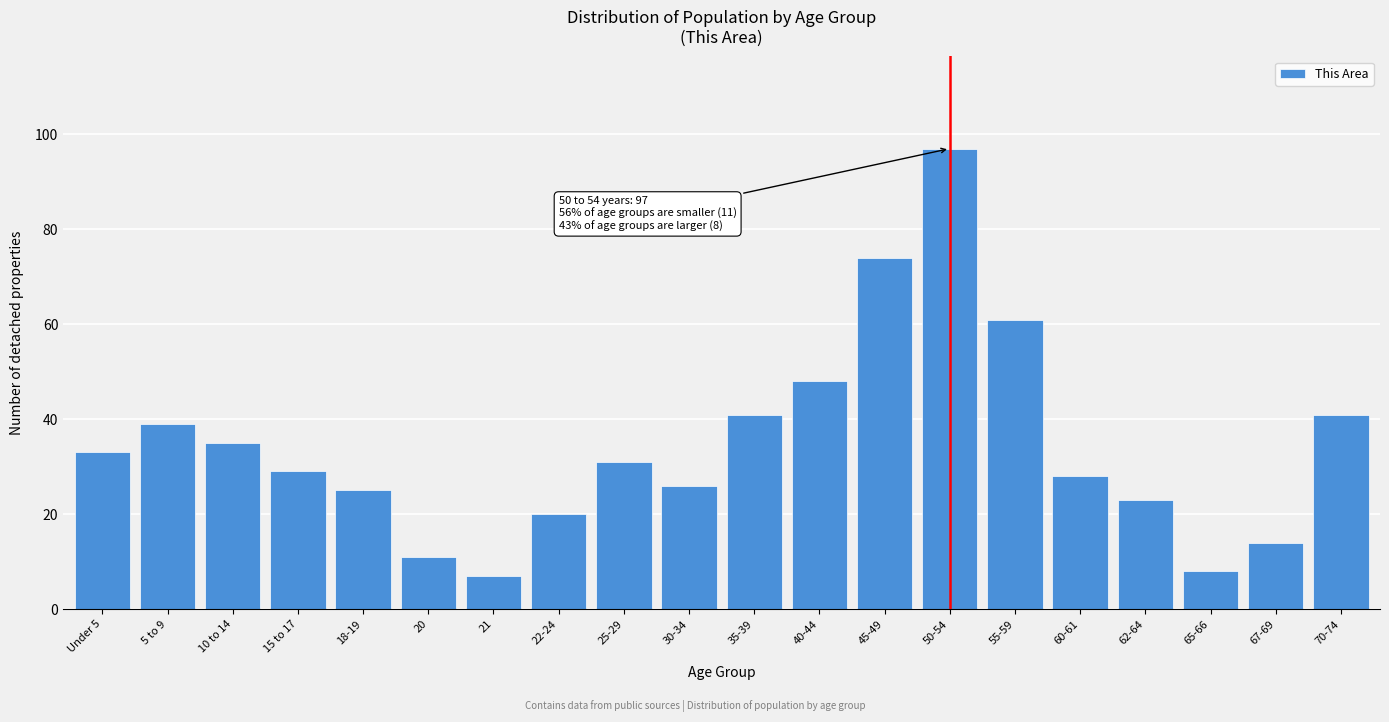

Reading left to right, list all the values displayed in this chart.

Under 5=33	5 to 9=39	10 to 14=35	15 to 17=29	18-19=25	20=11	21=7	22-24=20	25-29=31	30-34=26	35-39=41	40-44=48	45-49=74	50-54=97	55-59=61	60-61=28	62-64=23	65-66=8	67-69=14	70-74=41